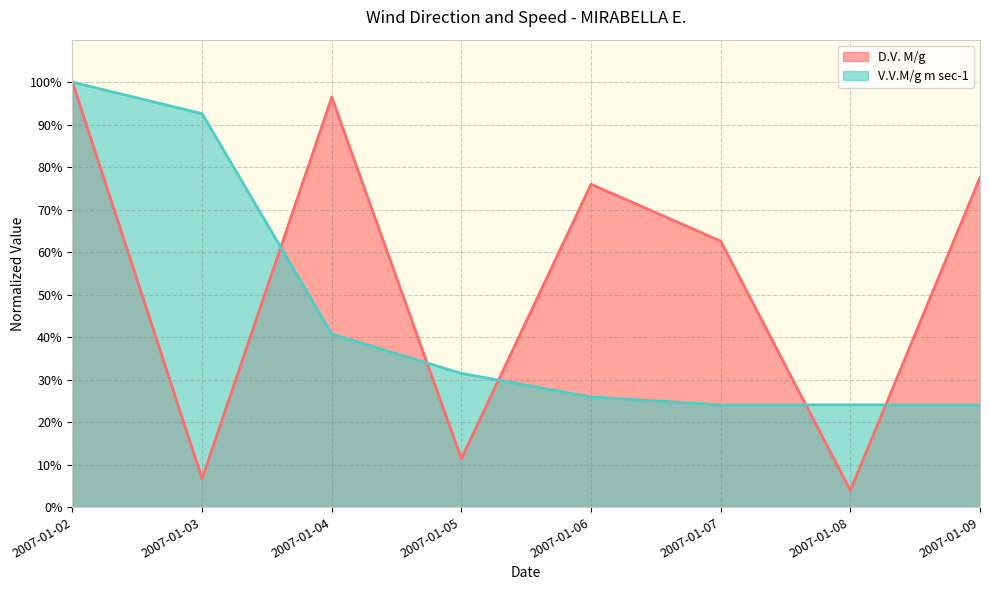

At how many categories does at least one series exceed 0?

8